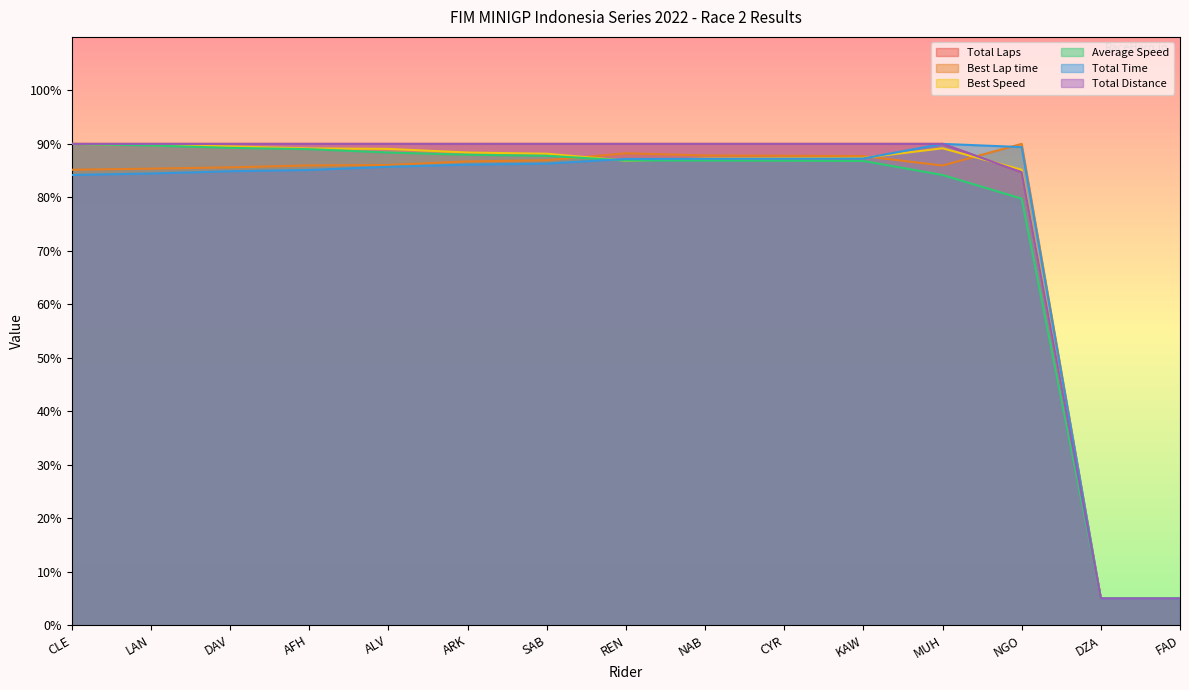

At which category is the sum across all series the highest?

CLE